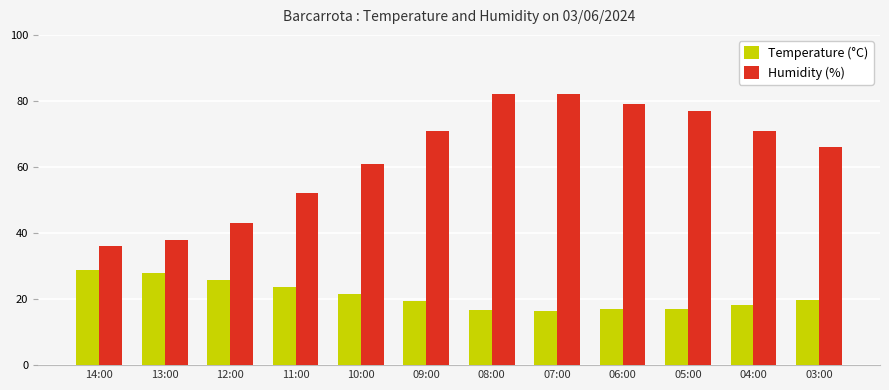

What is the label of the 3rd bar from the right?

05:00